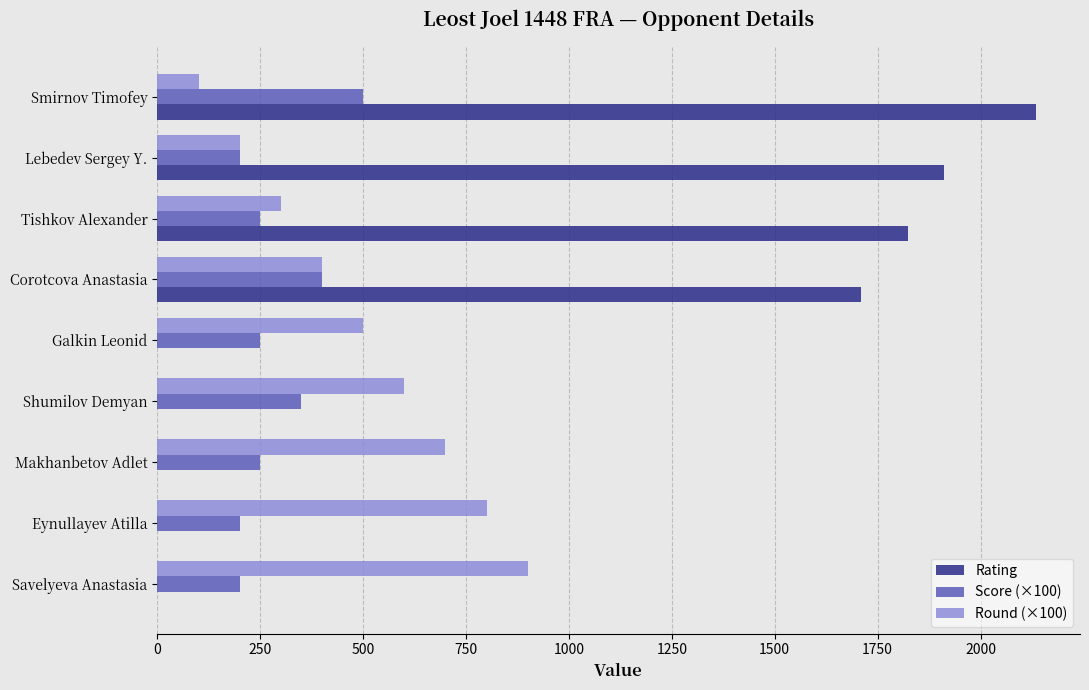

True or false: Score (×100) has a value of 500 at Smirnov Timofey.

True